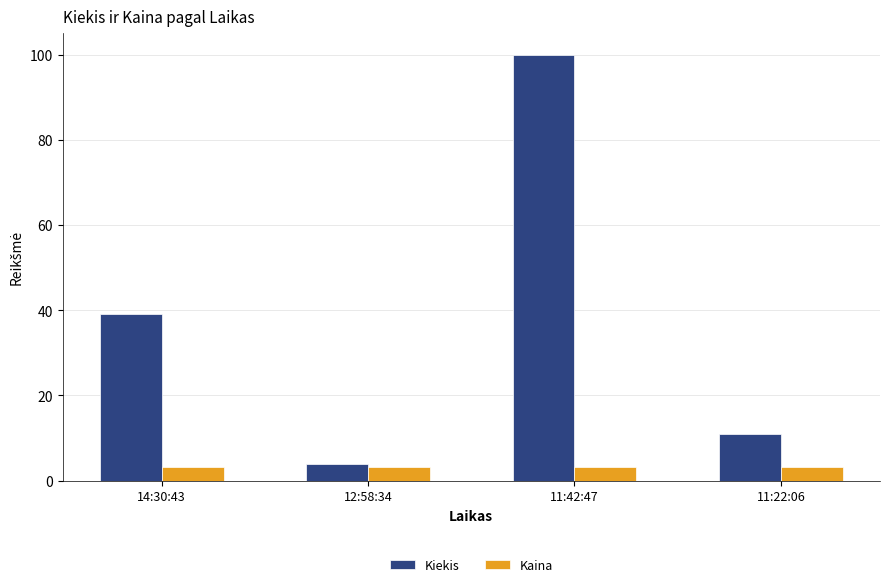

What is the average value of the Kiekis series?

38.5